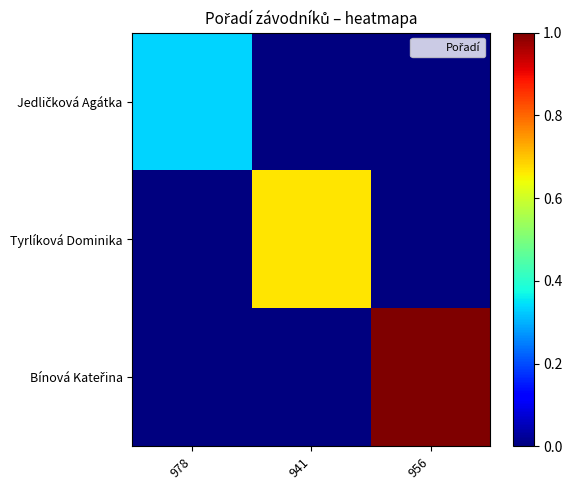

At 941, list the series in order from smallest to largest.

Jedličková Agátka, Bínová Kateřina, Tyrlíková Dominika